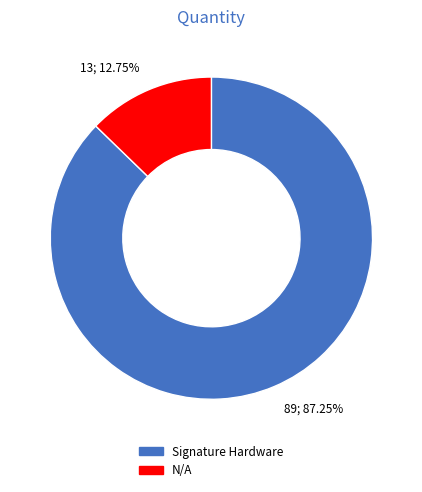

Is the sum of N/A and Signature Hardware greater than half?

Yes